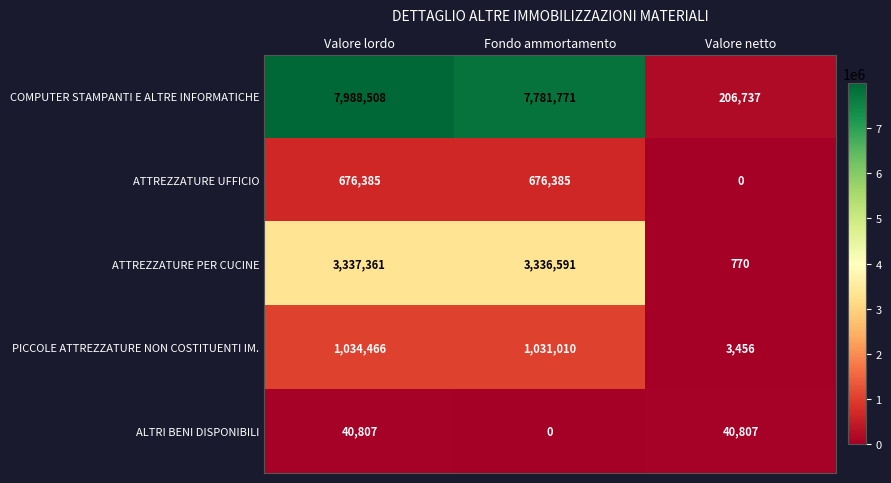

Rank the series by their maximum value, from highest to lowest.

COMPUTER STAMPANTI E ALTRE INFORMATICHE, ATTREZZATURE PER CUCINE, PICCOLE ATTREZZATURE NON COSTITUENTI IM., ATTREZZATURE UFFICIO, ALTRI BENI DISPONIBILI